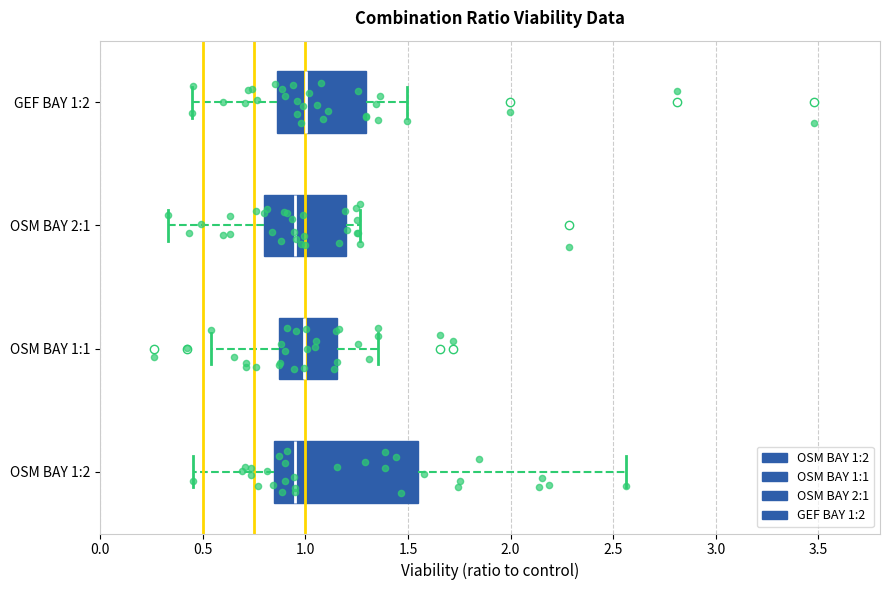

Reading bottom to top, read every box against the x-axis: the position of its median line, the range the box covers, and the ends of its whiskers. The values are not printed on the chart, so give them approximately, as read against the axis.

OSM BAY 1:2: median 0.95, box 0.85 to 1.55, whiskers 0.45 to 2.55
OSM BAY 1:1: median 1.00, box 0.85 to 1.15, whiskers 0.55 to 1.35
OSM BAY 2:1: median 0.95, box 0.80 to 1.20, whiskers 0.35 to 1.25
GEF BAY 1:2: median 1.00, box 0.85 to 1.30, whiskers 0.45 to 1.50